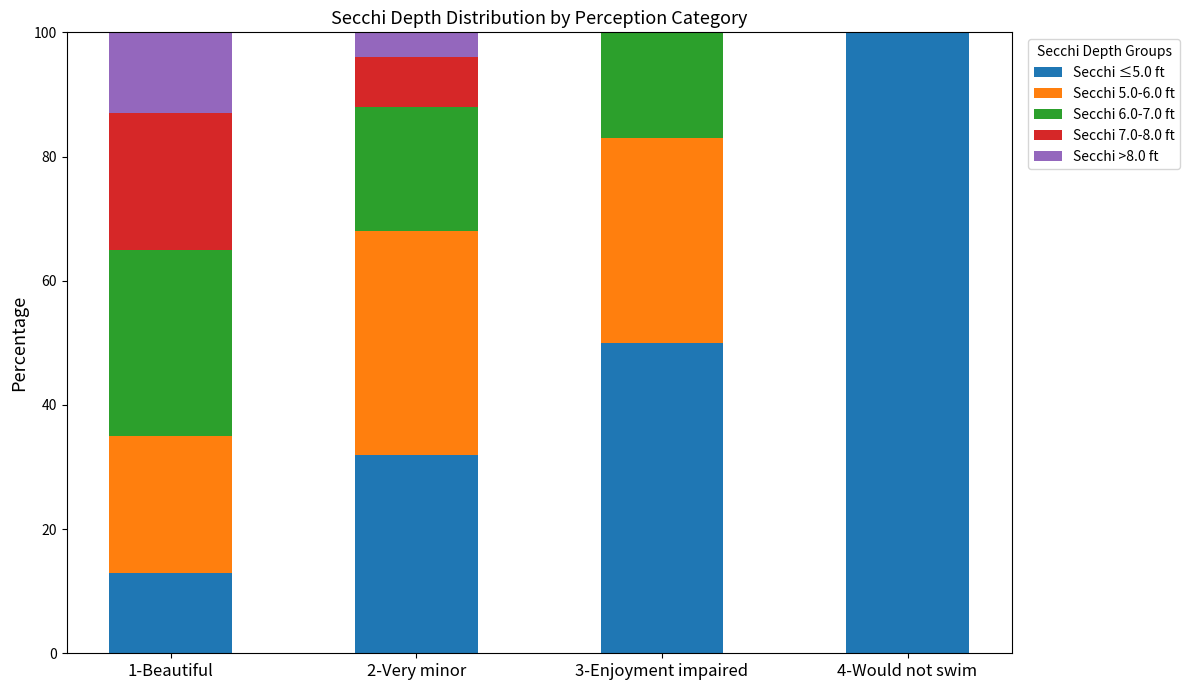

Is it true that Secchi ≤5.0 ft equals 77 at 3-Enjoyment impaired?

False